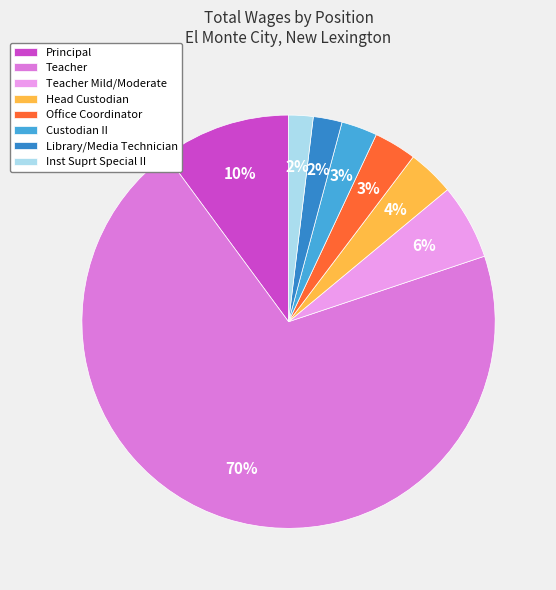

Is the sum of Teacher and Inst Suprt Special II greater than half?

Yes